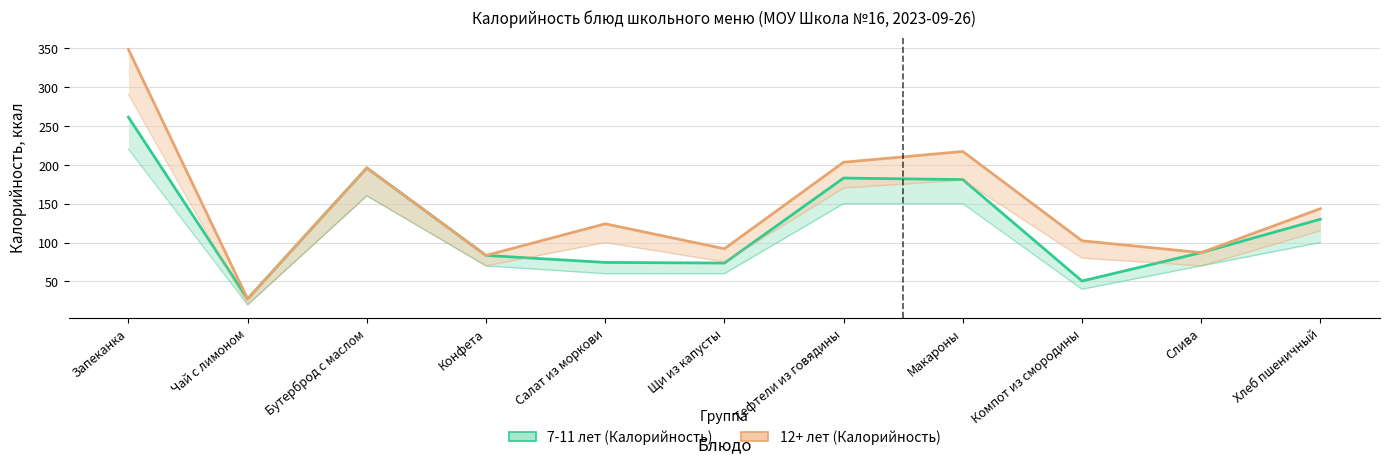

At which category is the sum across all series the highest?

Запеканка